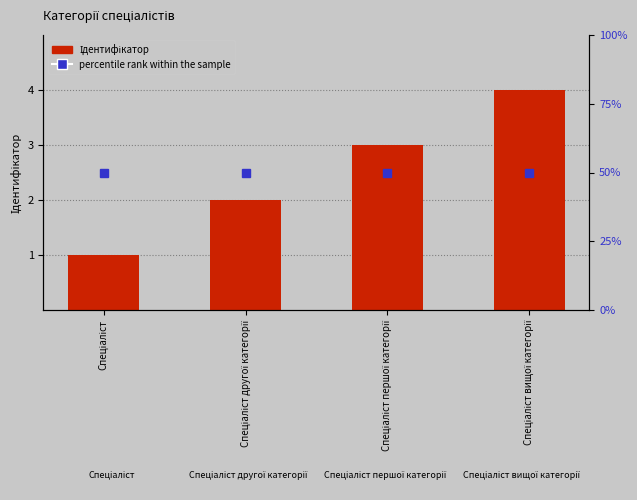

The value of percentile rank within the sample at Спеціаліст першої категорії is 50. True or false?

True